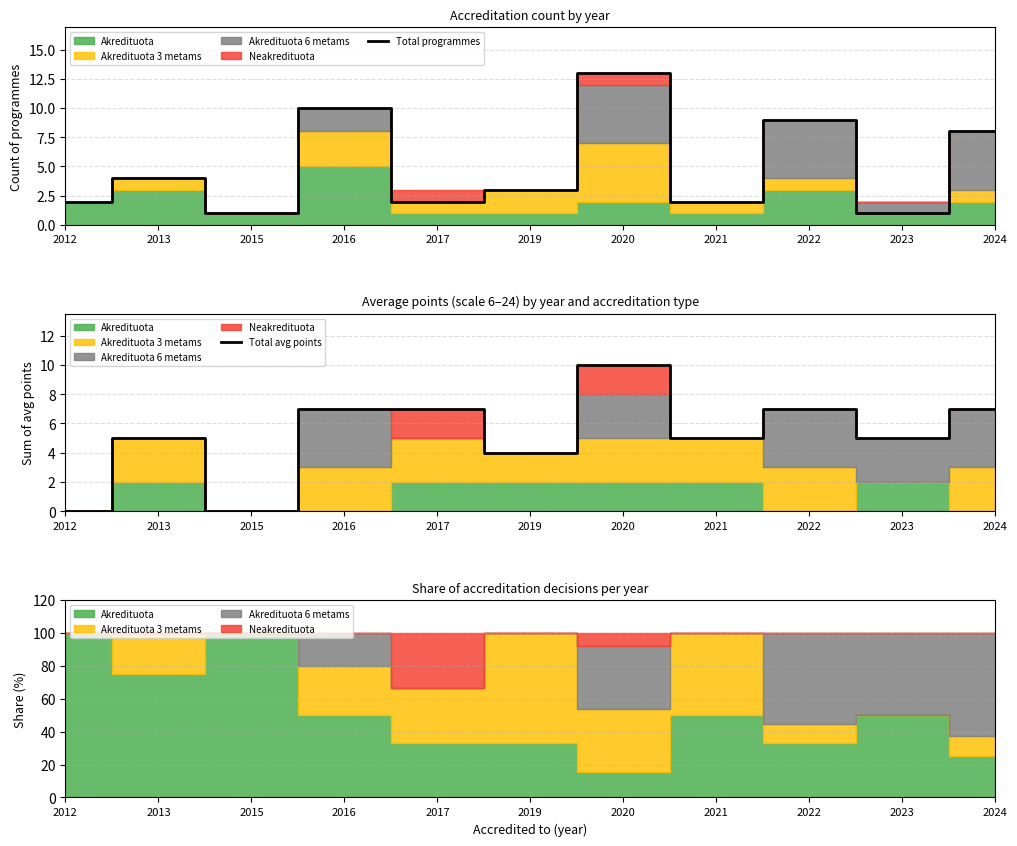

Between 2013 and 2016, which series saw the biggest shift?

Total programmes